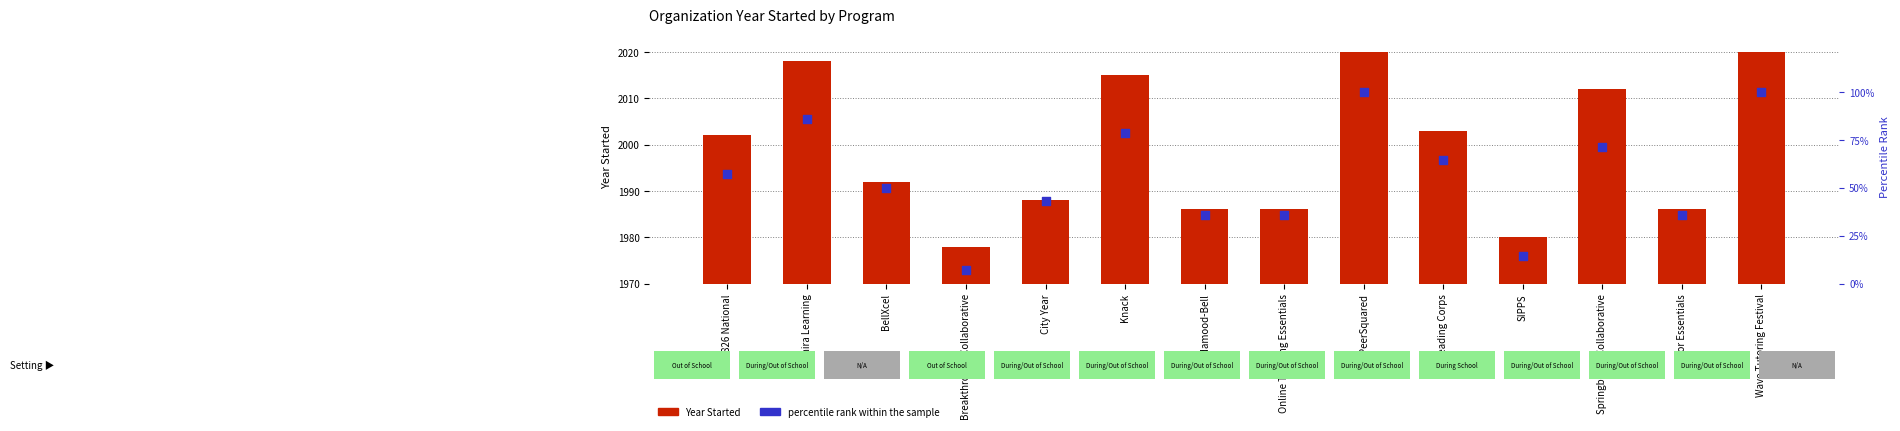

Which series reaches the minimum Y coordinate?

percentile rank within the sample